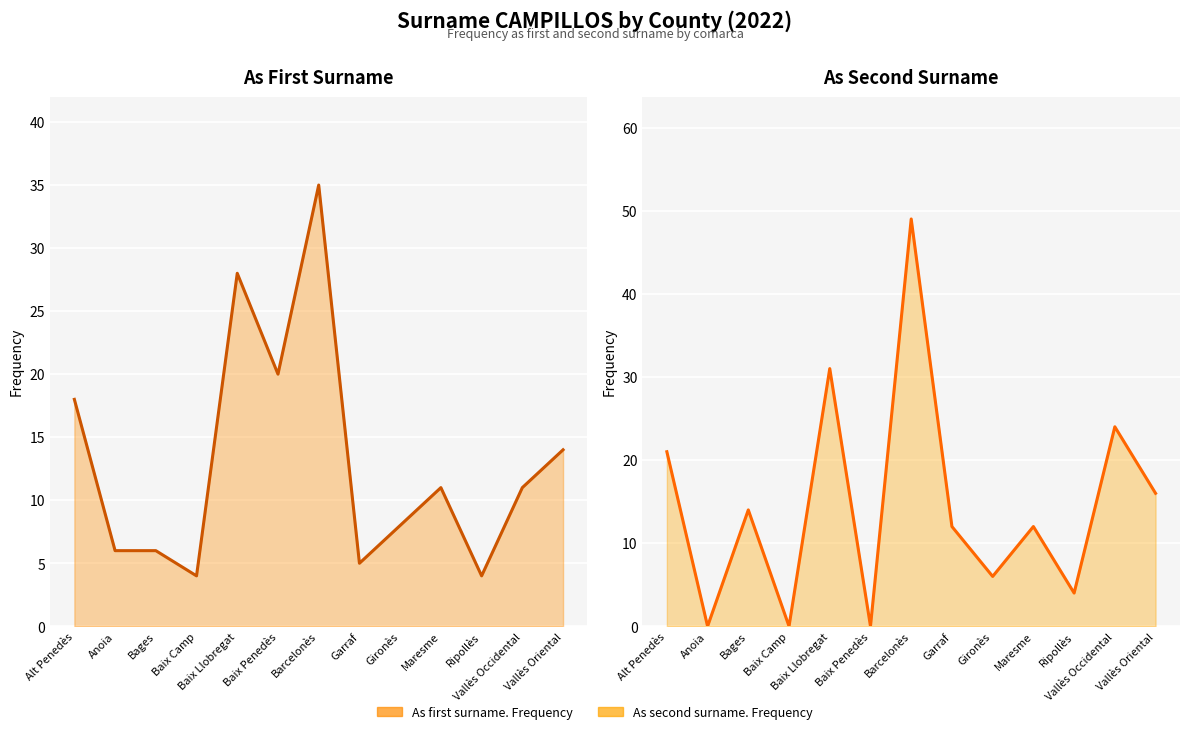

Between which two adjacent categories do As second surname. Frequency and As first surname. Frequency first intersect?

Alt Penedès and Anoia